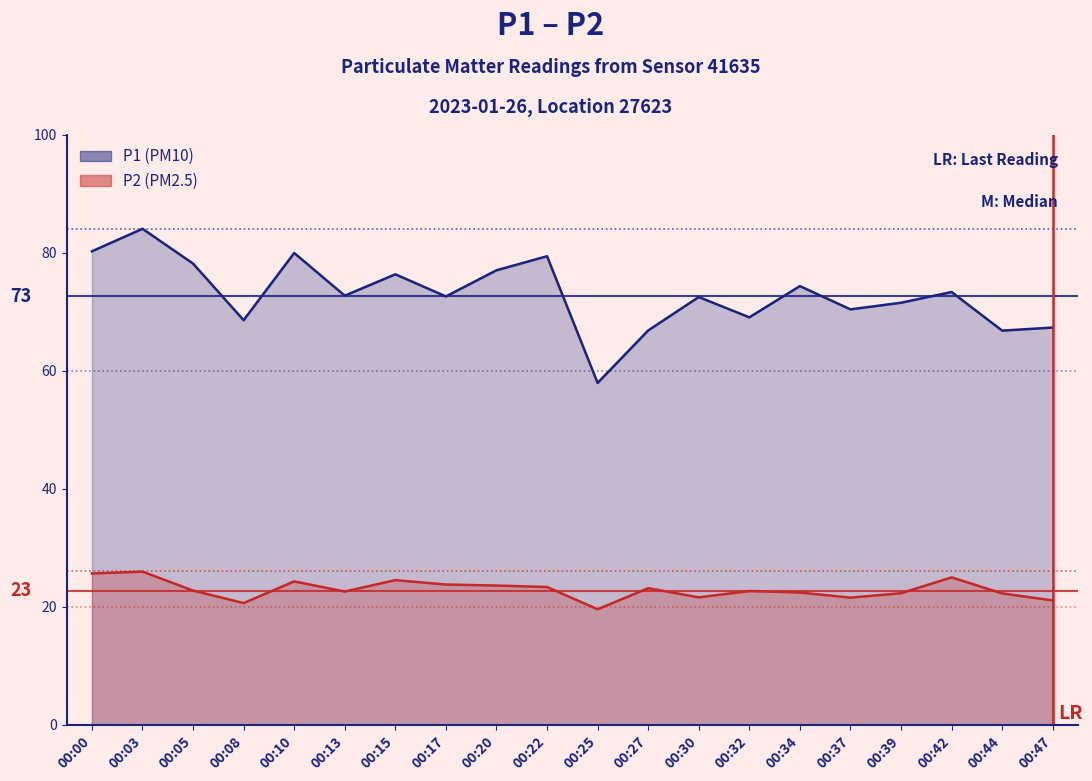

True or false: P2 and P1 cross at least once.

False